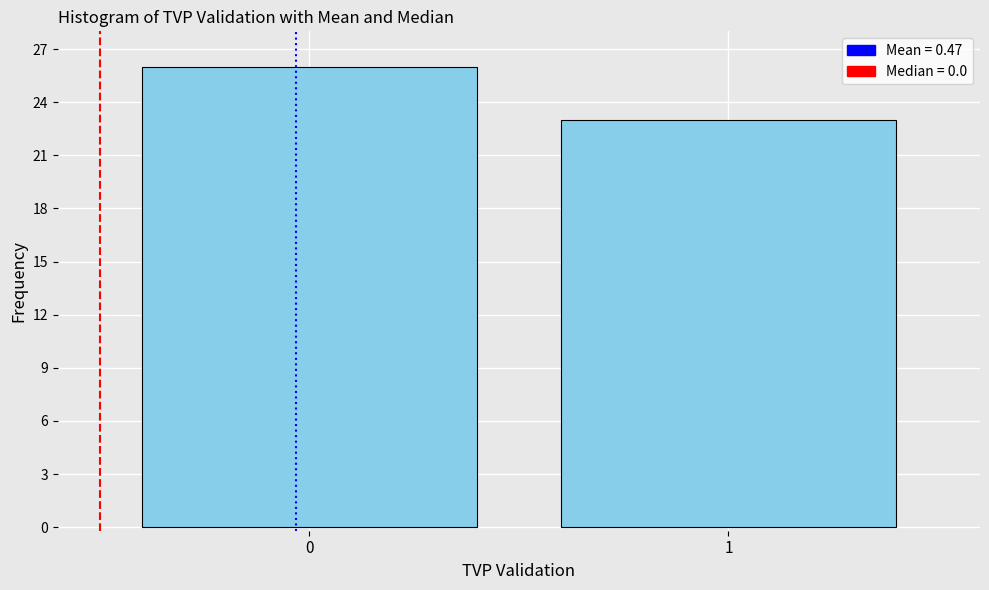

Reading right to left, extract all data points from this chart.

23	26